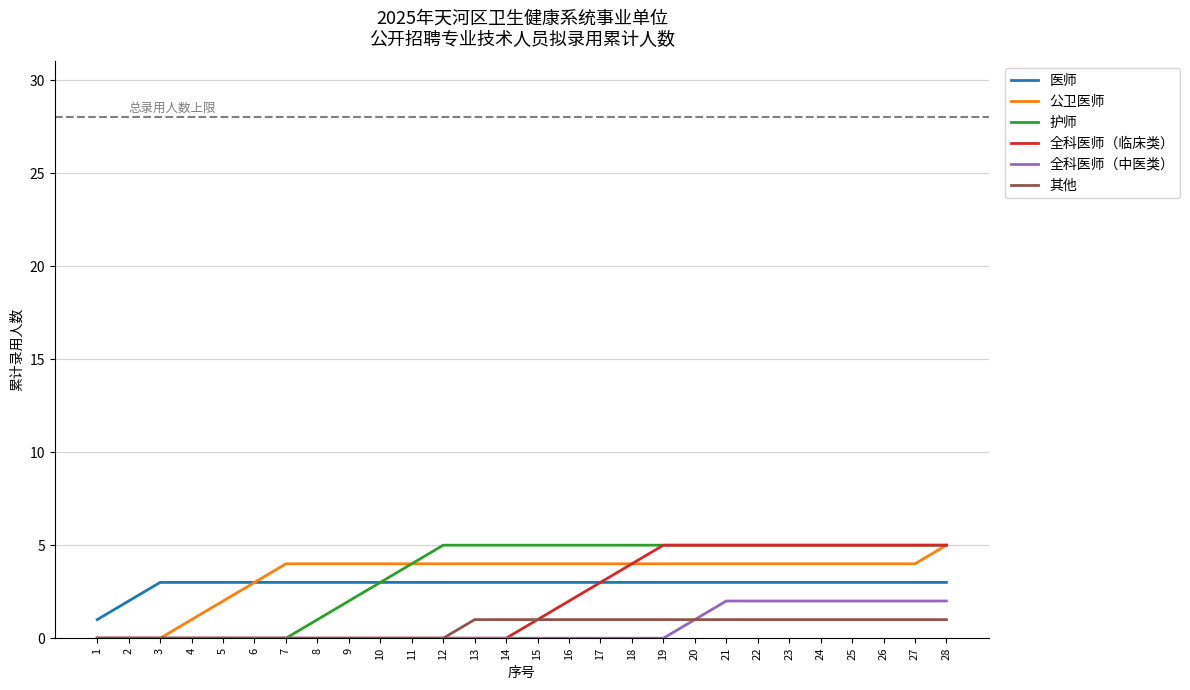

Reading left to right, what are all the values shown in this chart?

医师: 1	2	3	3	3	3	3	3	3	3	3	3	3	3	3	3	3	3	3	3	3	3	3	3	3	3	3	3
公卫医师: 0	0	0	1	2	3	4	4	4	4	4	4	4	4	4	4	4	4	4	4	4	4	4	4	4	4	4	5
护师: 0	0	0	0	0	0	0	1	2	3	4	5	5	5	5	5	5	5	5	5	5	5	5	5	5	5	5	5
全科医师（临床类）: 0	0	0	0	0	0	0	0	0	0	0	0	0	0	1	2	3	4	5	5	5	5	5	5	5	5	5	5
全科医师（中医类）: 0	0	0	0	0	0	0	0	0	0	0	0	0	0	0	0	0	0	0	1	2	2	2	2	2	2	2	2
其他: 0	0	0	0	0	0	0	0	0	0	0	0	1	1	1	1	1	1	1	1	1	1	1	1	1	1	1	1